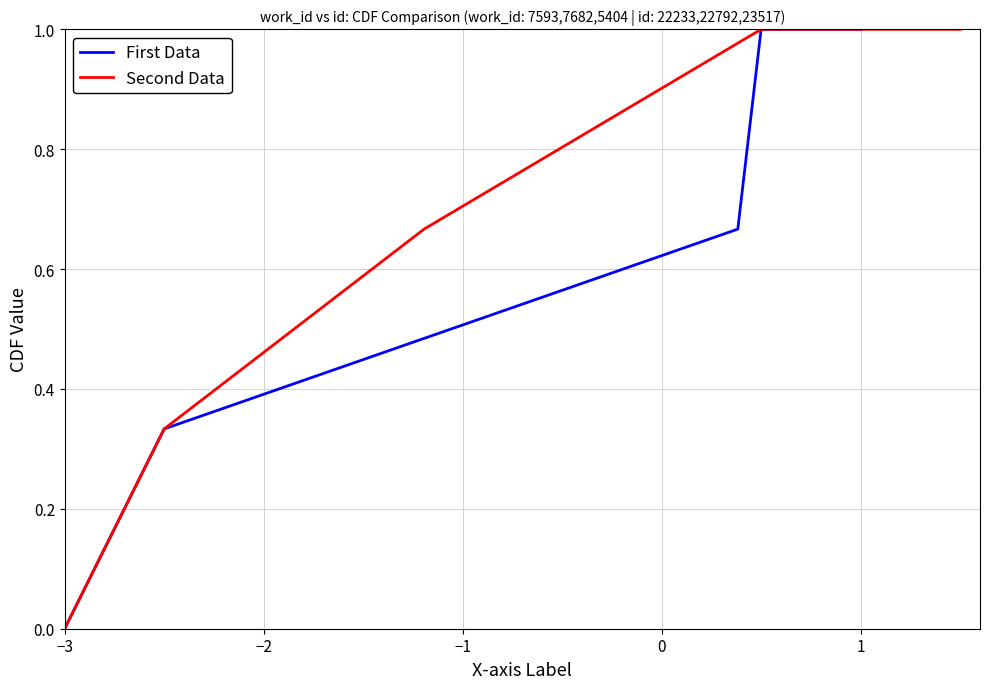

Reading right to left, what are all the values shown in this chart?

First Data: 1.0	1.0	0.7	0.3	0.0
Second Data: 1.0	1.0	0.7	0.3	0.0